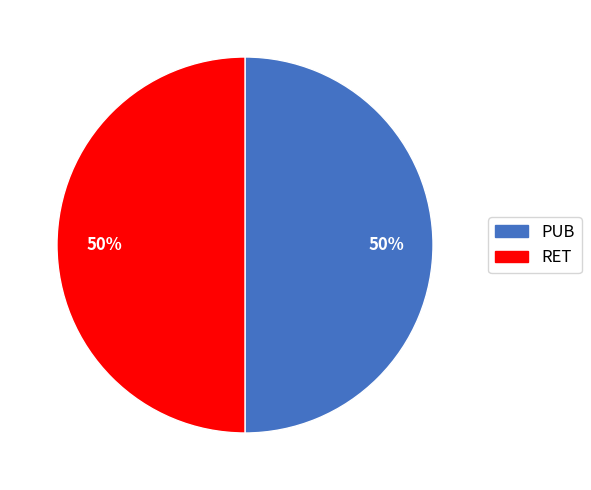

Combined, do PUB and RET account for over 50%?

Yes